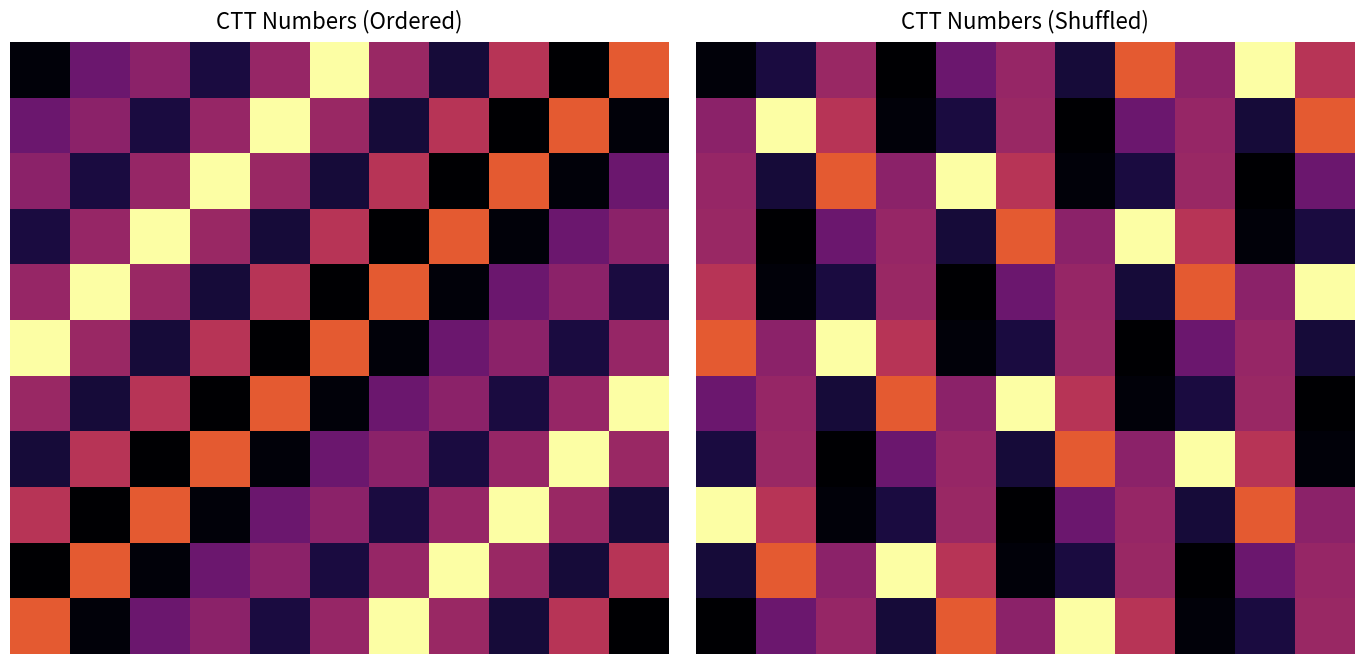

What is the difference between the second highest and minimum values in the 2 series?

8842